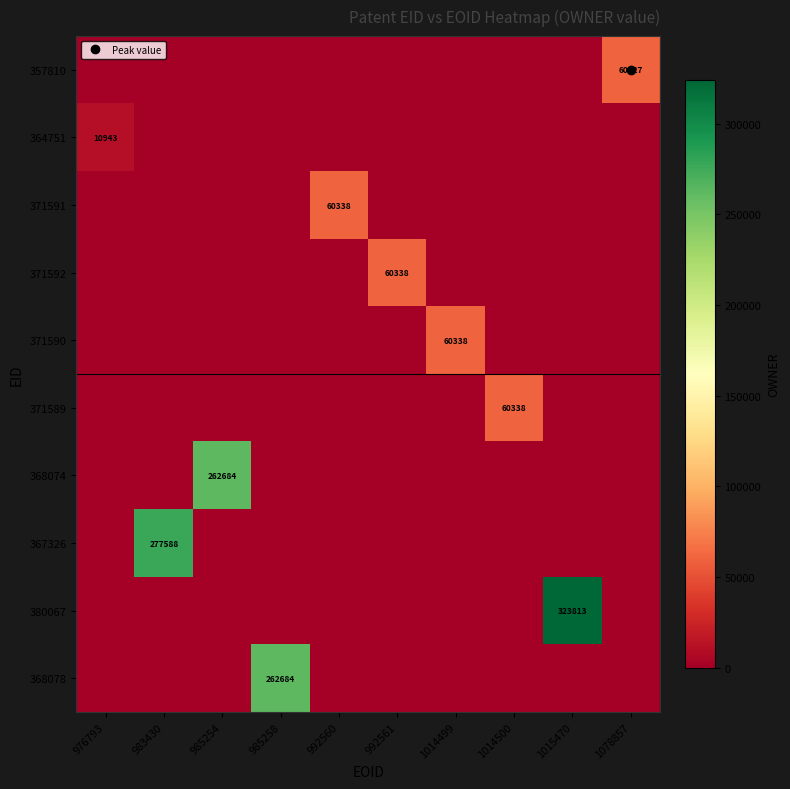

Which series changed the most between 1014499 and 1015470?

380067